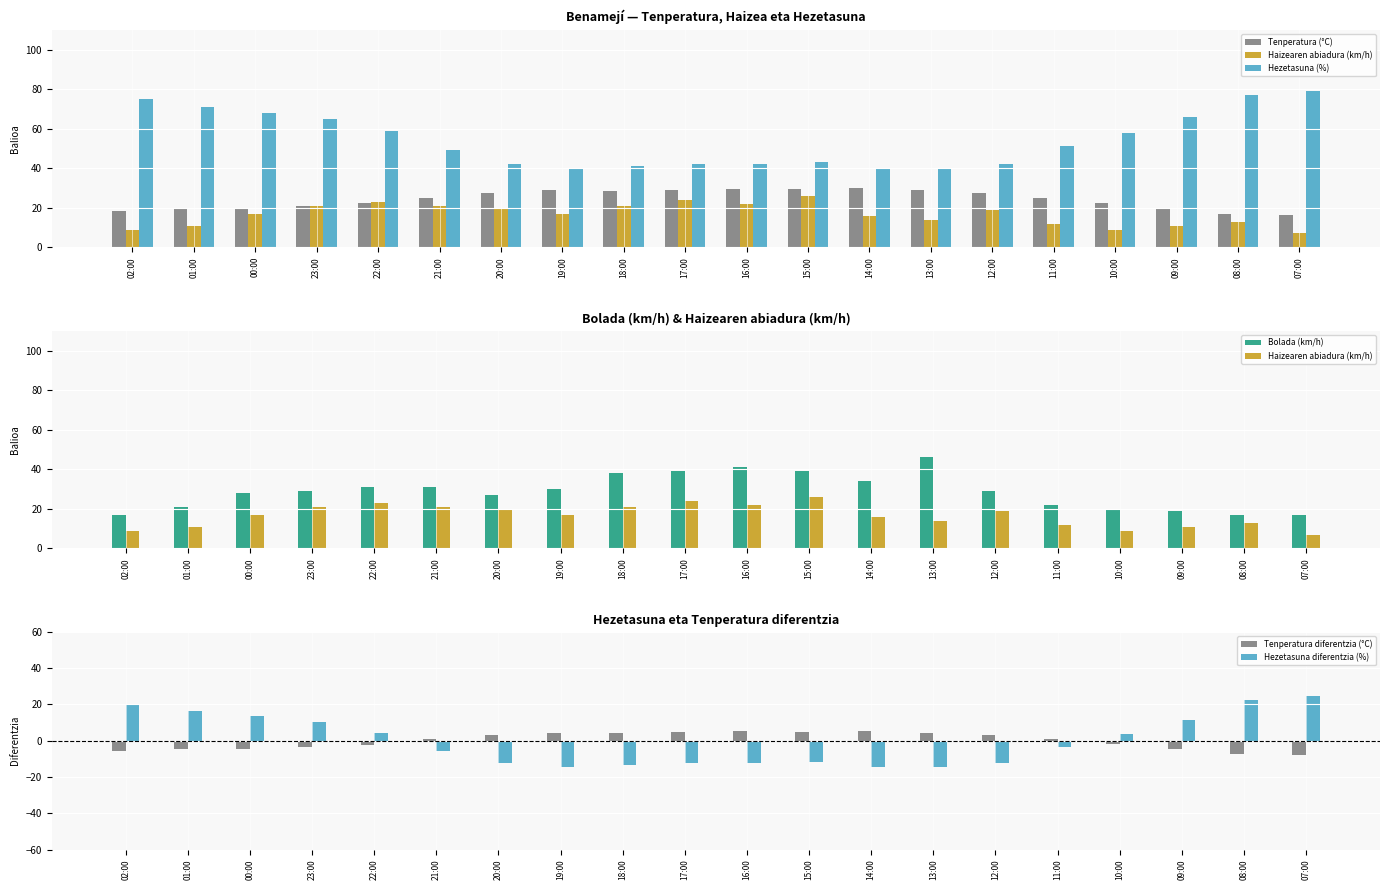

What is the minimum value for Tenperatura (°C)?

16.4